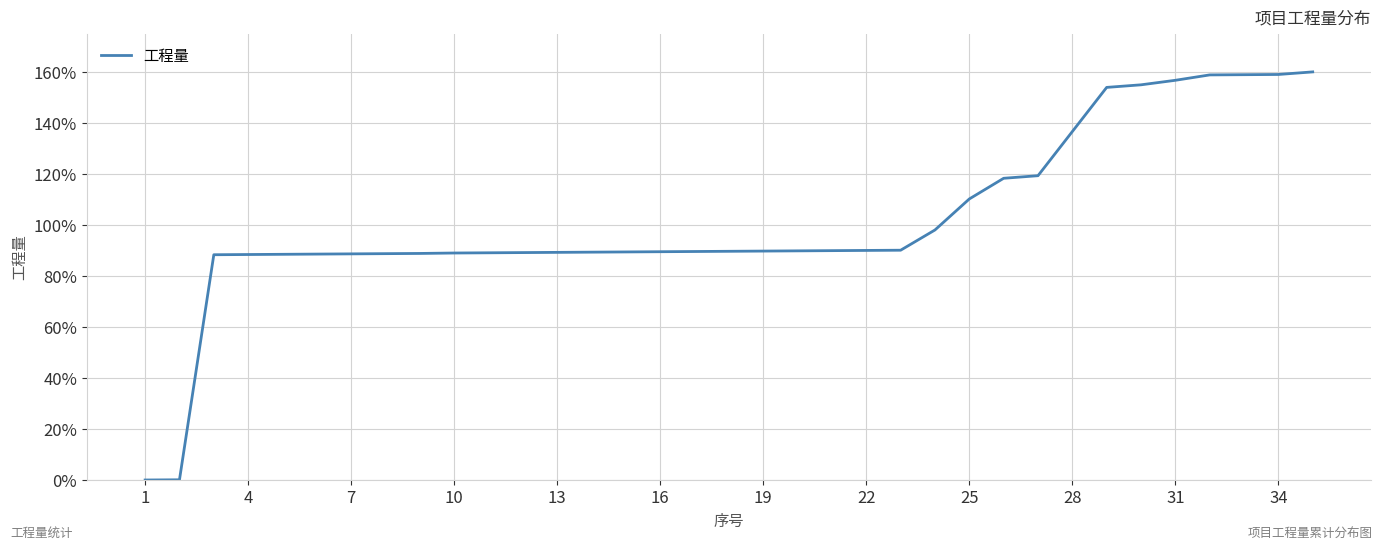

What is the greatest value displayed?

160.0